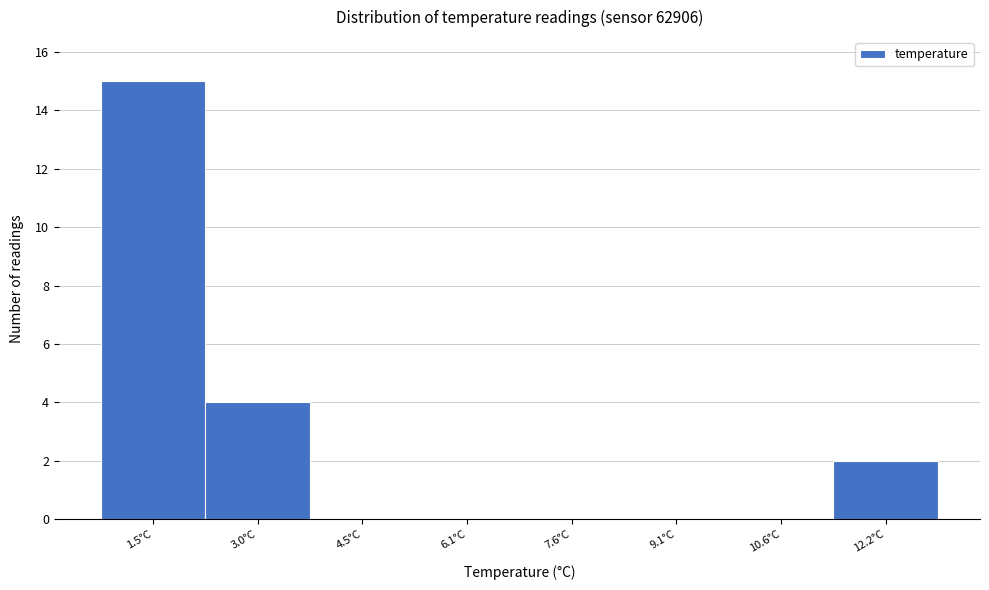

Reading left to right, extract all data points from this chart.

1.5°C=15	3.0°C=4	4.5°C=0	6.1°C=0	7.6°C=0	9.1°C=0	10.6°C=0	12.2°C=2